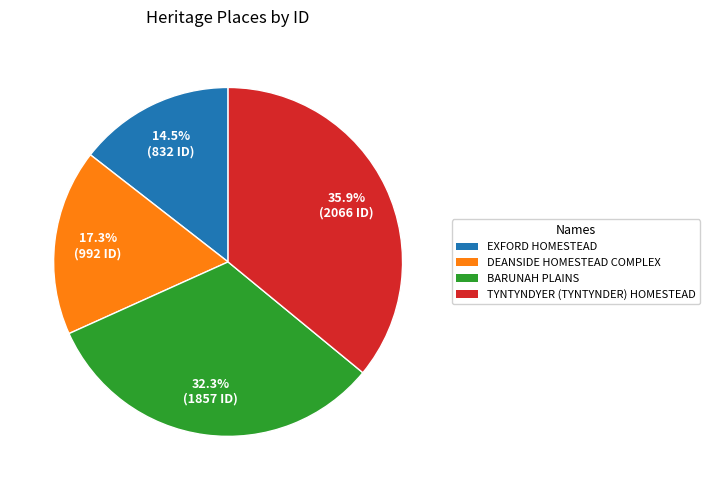

What portion of the pie excludes BARUNAH PLAINS?

67.7%